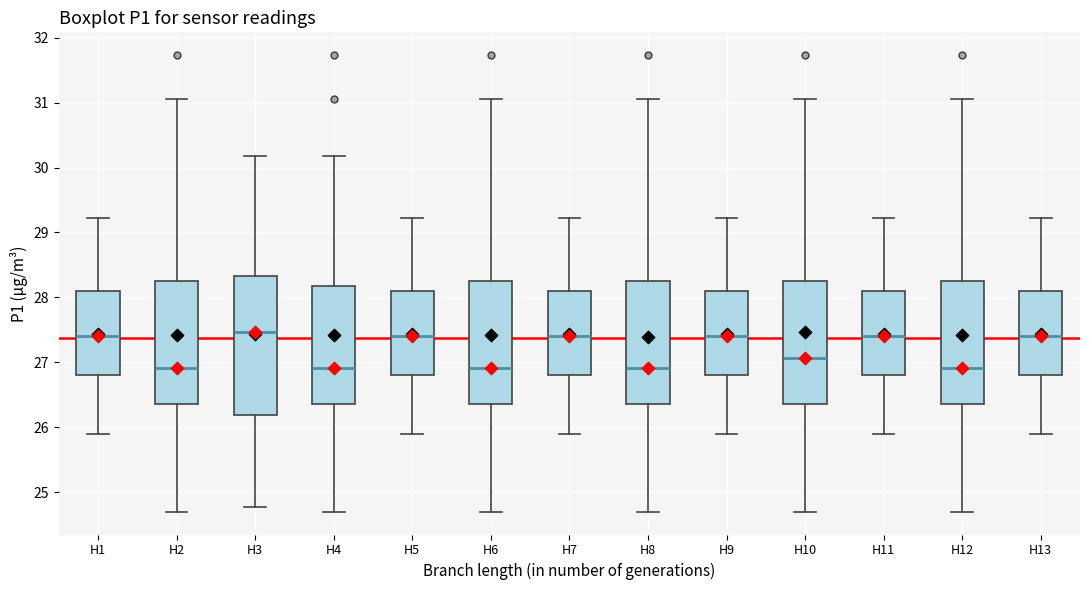

Reading left to right, read every box against the y-axis: the position of its median line, the range the box covers, and the ends of its whiskers. The values are not printed on the chart, so give them approximately, as read against the axis.

H1: median 27.4, box 26.8 to 28.1, whiskers 25.9 to 29.2
H2: median 26.9, box 26.4 to 28.2, whiskers 24.7 to 31.1
H3: median 27.5, box 26.2 to 28.3, whiskers 24.8 to 30.2
H4: median 26.9, box 26.4 to 28.2, whiskers 24.7 to 30.2
H5: median 27.4, box 26.8 to 28.1, whiskers 25.9 to 29.2
H6: median 26.9, box 26.4 to 28.2, whiskers 24.7 to 31.1
H7: median 27.4, box 26.8 to 28.1, whiskers 25.9 to 29.2
H8: median 26.9, box 26.4 to 28.2, whiskers 24.7 to 31.1
H9: median 27.4, box 26.8 to 28.1, whiskers 25.9 to 29.2
H10: median 27.1, box 26.4 to 28.2, whiskers 24.7 to 31.1
H11: median 27.4, box 26.8 to 28.1, whiskers 25.9 to 29.2
H12: median 26.9, box 26.4 to 28.2, whiskers 24.7 to 31.1
H13: median 27.4, box 26.8 to 28.1, whiskers 25.9 to 29.2